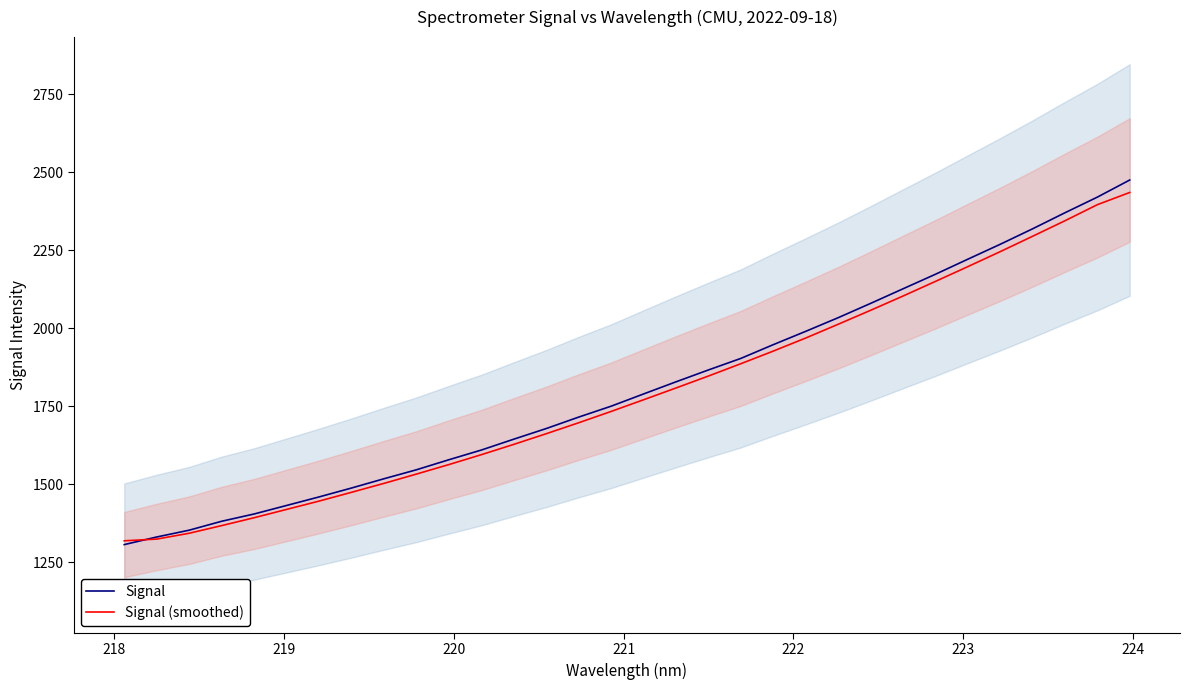

What is the highest value of the Signal series?

2474.8